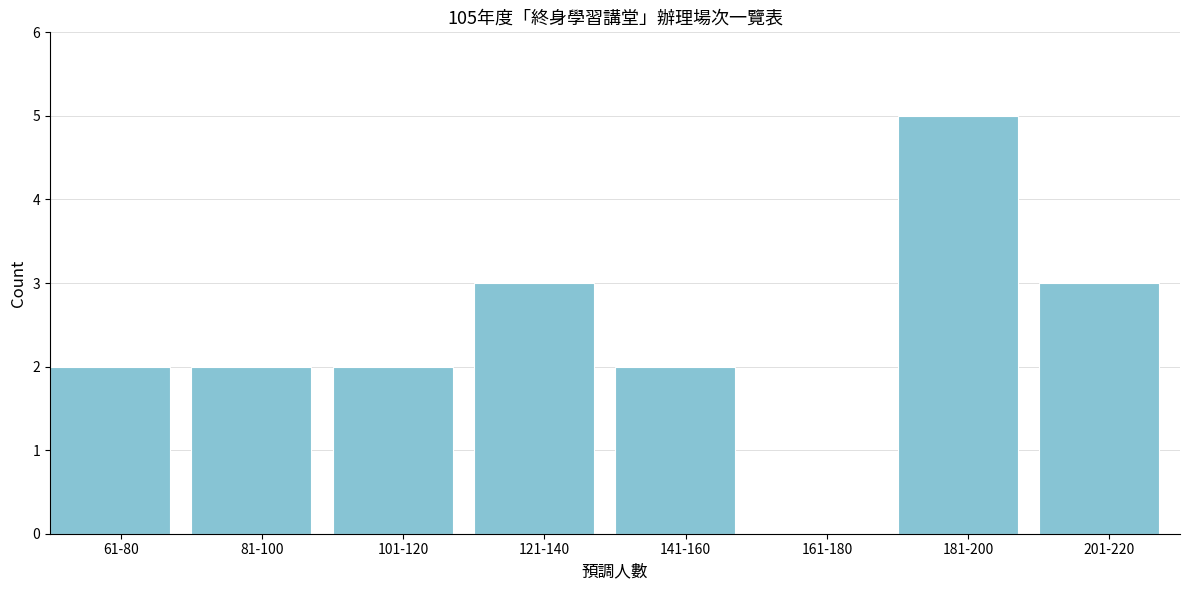

Reading left to right, what are all the values shown in this chart?

61-80=2	81-100=2	101-120=2	121-140=3	141-160=2	161-180=0	181-200=5	201-220=3